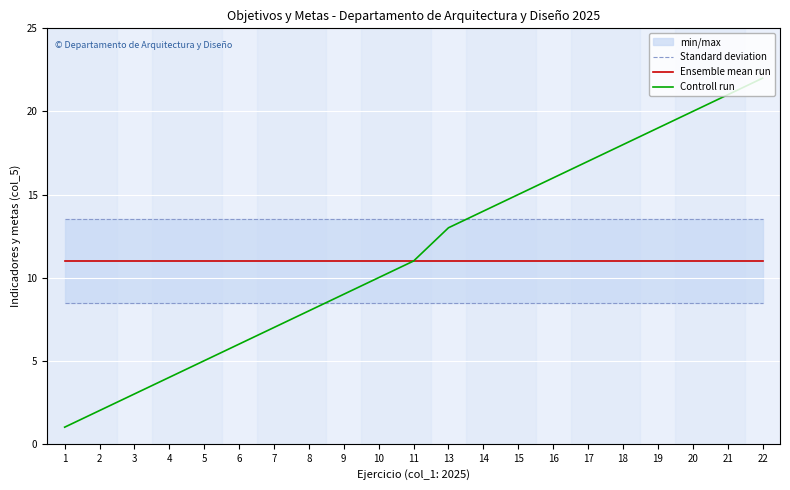

Reading right to left, extract all data points from this chart.

Standard deviation: 22=13.5	21=13.5	20=13.5	19=13.5	18=13.5	17=13.5	16=13.5	15=13.5	14=13.5	13=13.5	11=13.5	10=13.5	9=13.5	8=13.5	7=13.5	6=13.5	5=13.5	4=13.5	3=13.5	2=13.5	1=13.5
Ensemble mean run: 22=11.0	21=11.0	20=11.0	19=11.0	18=11.0	17=11.0	16=11.0	15=11.0	14=11.0	13=11.0	11=11.0	10=11.0	9=11.0	8=11.0	7=11.0	6=11.0	5=11.0	4=11.0	3=11.0	2=11.0	1=11.0
Controll run: 22=22.0	21=21.0	20=20.0	19=19.0	18=18.0	17=17.0	16=16.0	15=15.0	14=14.0	13=13.0	11=11.0	10=10.0	9=9.0	8=8.0	7=7.0	6=6.0	5=5.0	4=4.0	3=3.0	2=2.0	1=1.0